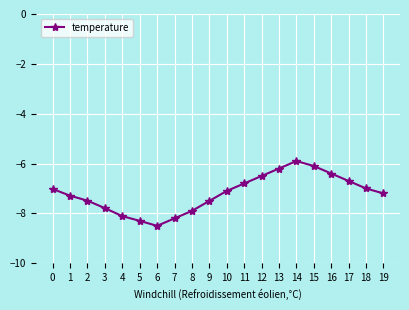

At which category does the data reach its first local peak?

14